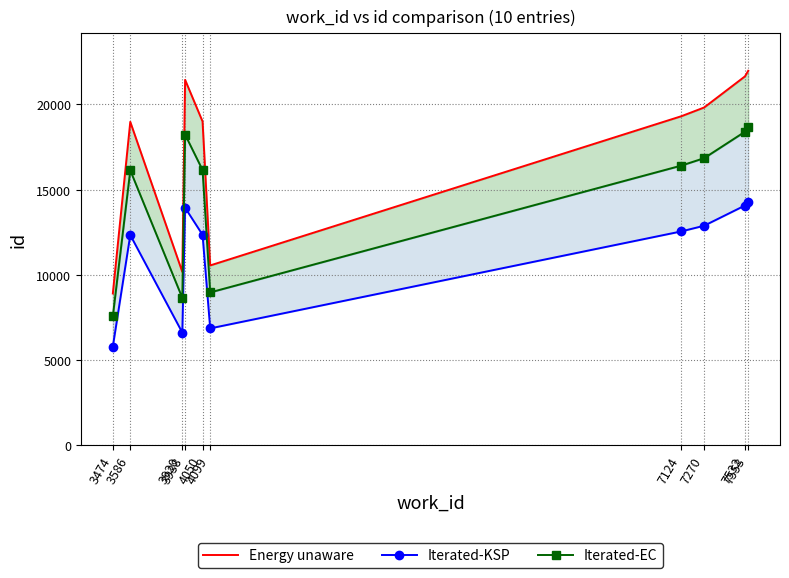

True or false: Iterated-EC has more than 1 points higher than both neighbors.

True